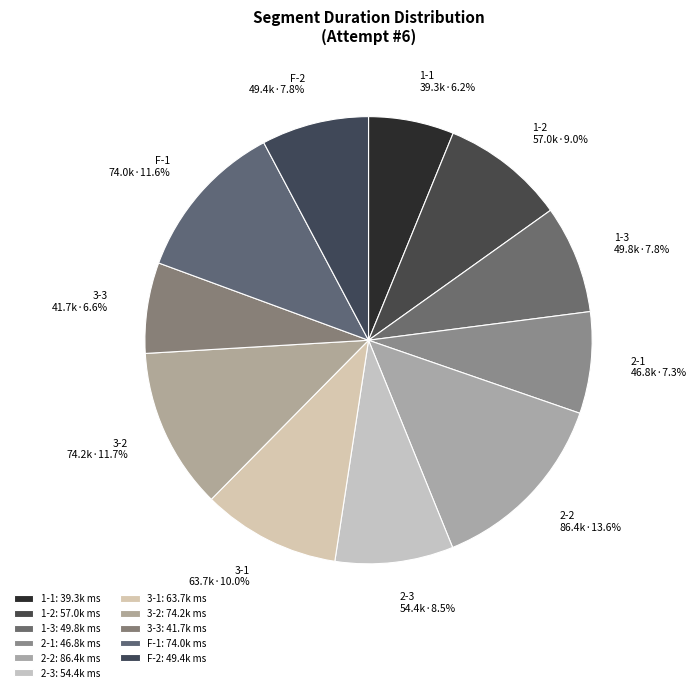

To the nearest percent, what is the combined percentage of 3-2 and 3-3?

18%